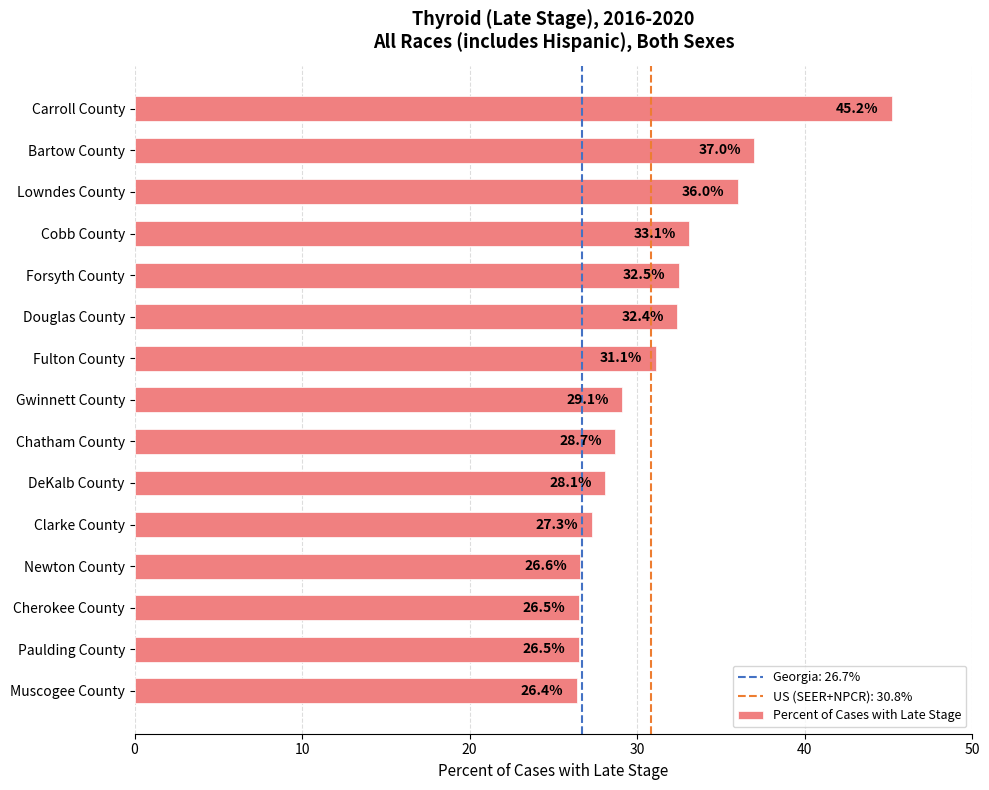

How many data points are less than 29?

7